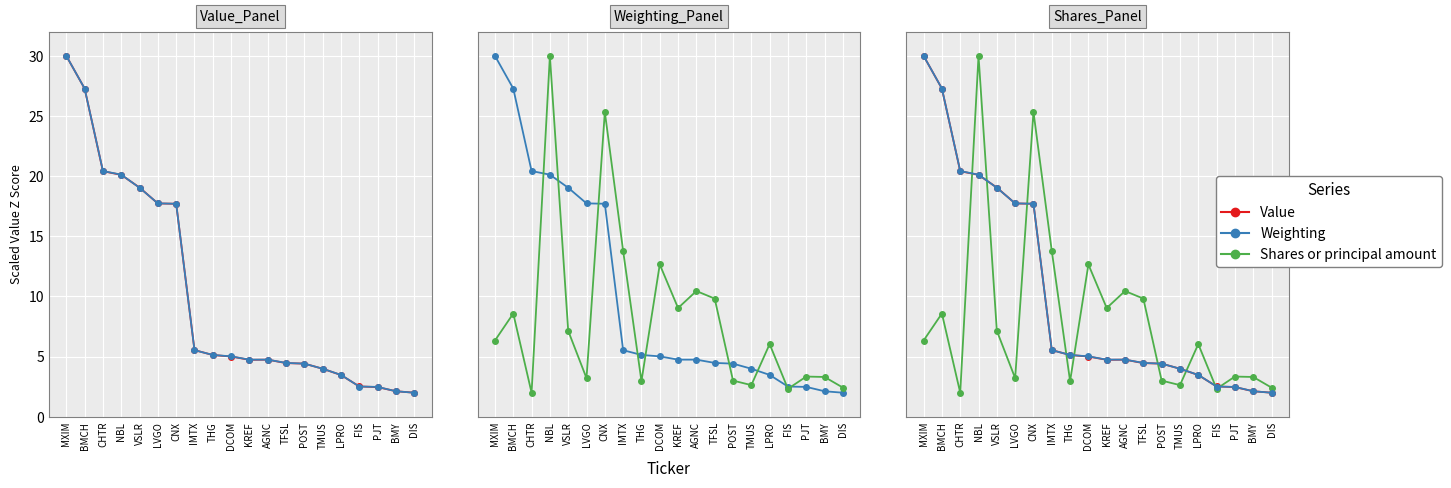

Which label corresponds to the smallest value in the chart?

DIS